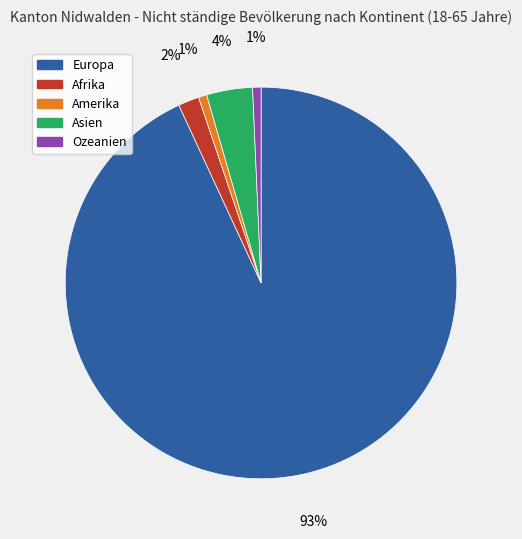

Which category accounts for the majority?

Europa